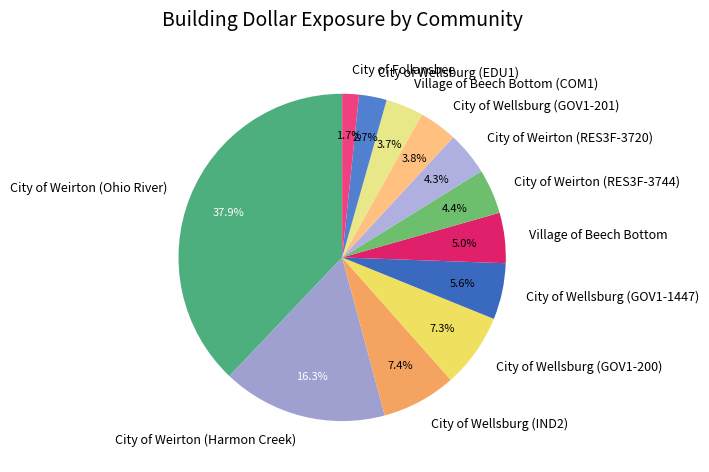

What percentage is the City of Follansbee slice, to the nearest percent?

2%